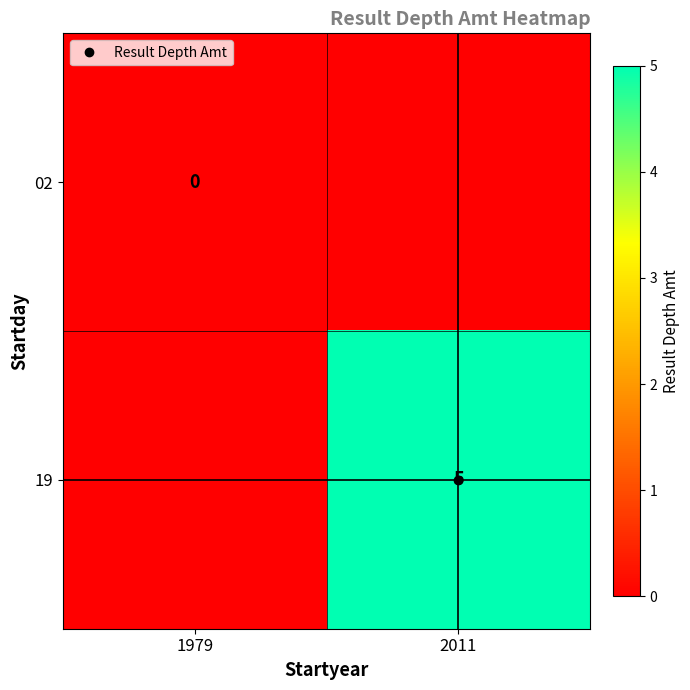

Rank the series by their maximum value, from highest to lowest.

02, 19